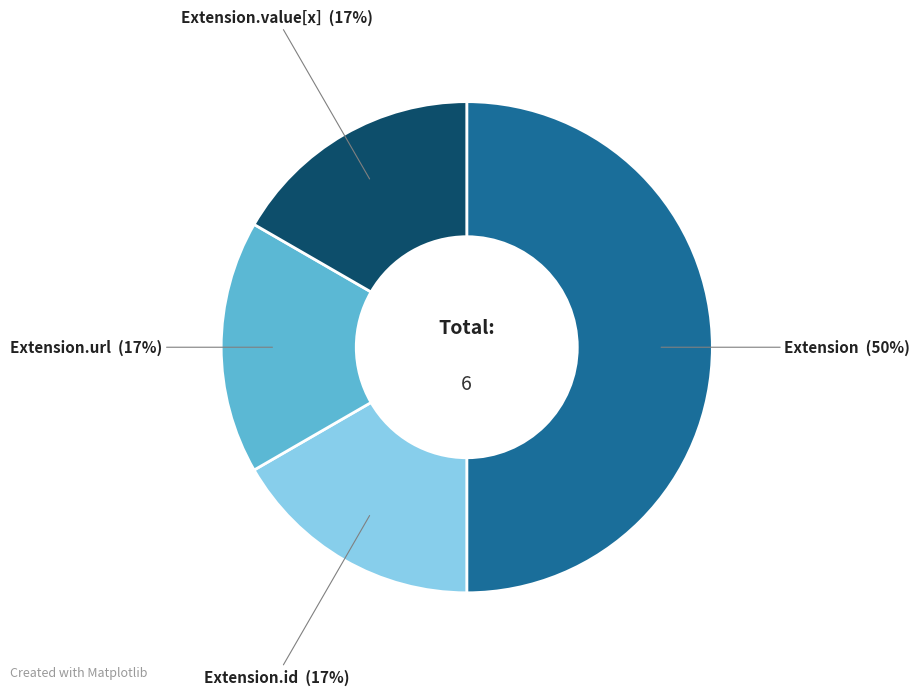

Does Extension.value[x] account for over 50% of the chart?

No